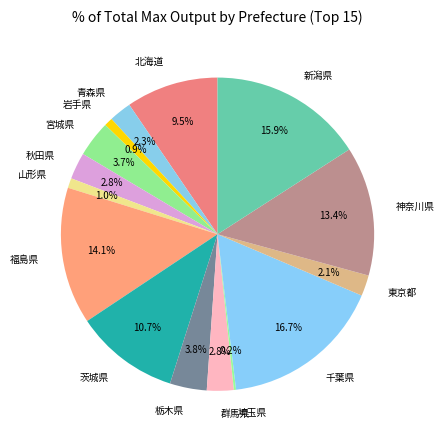

What percentage do 群馬県 and 栃木県 together represent?

6.6%